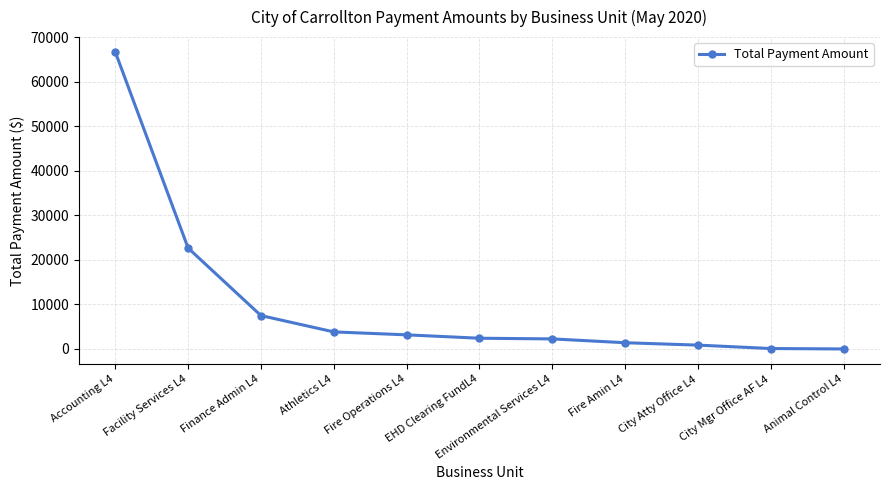

What is the difference between the second highest and minimum values?

22642.7